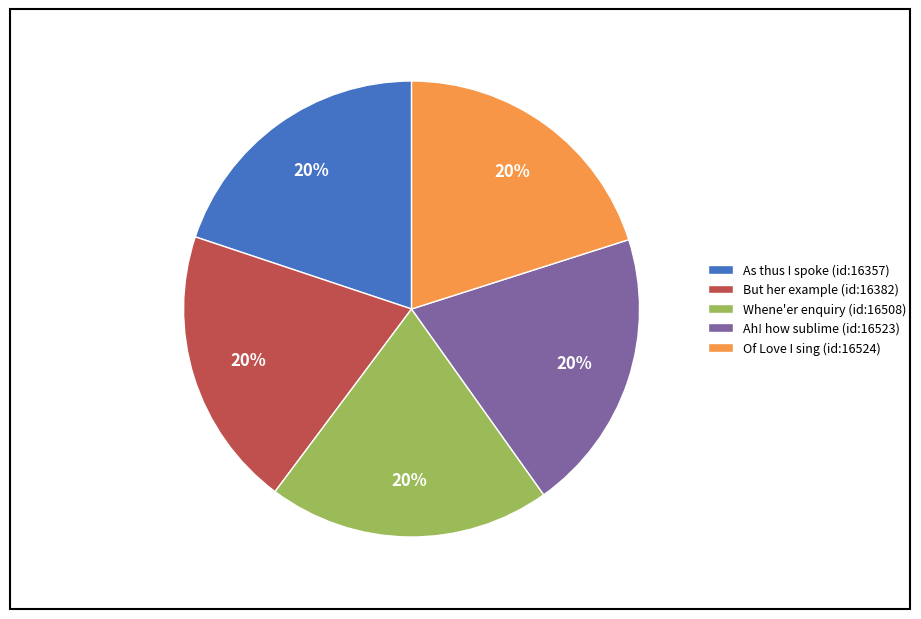

What percentage is the As thus I spoke (id:16357) slice, to the nearest percent?

20%